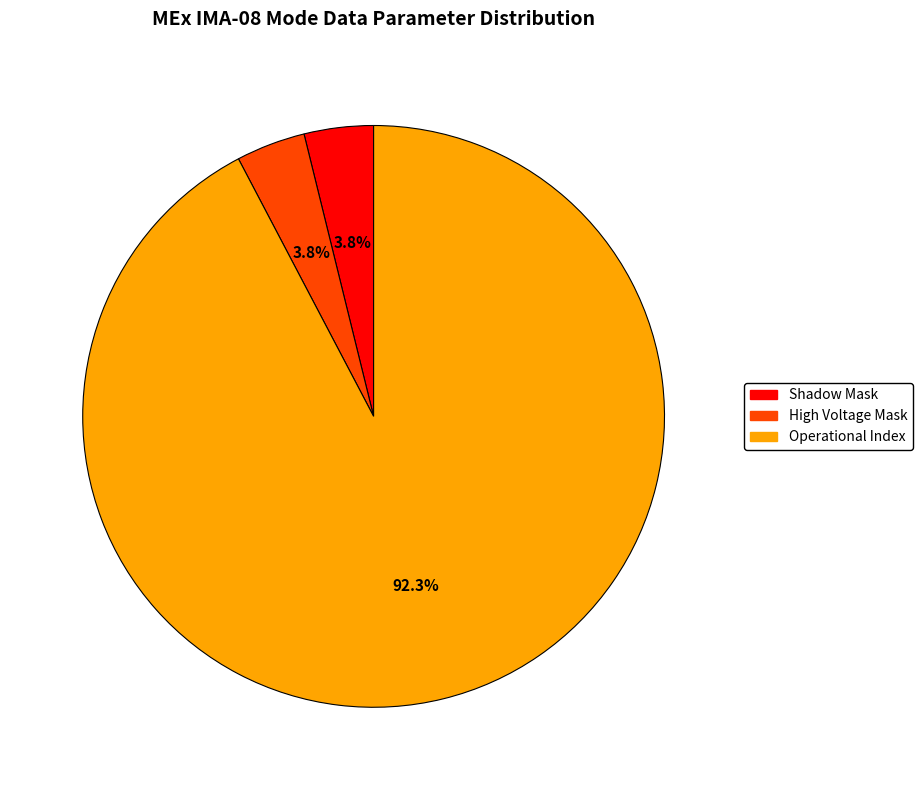

Is there a majority slice in this chart?

Yes